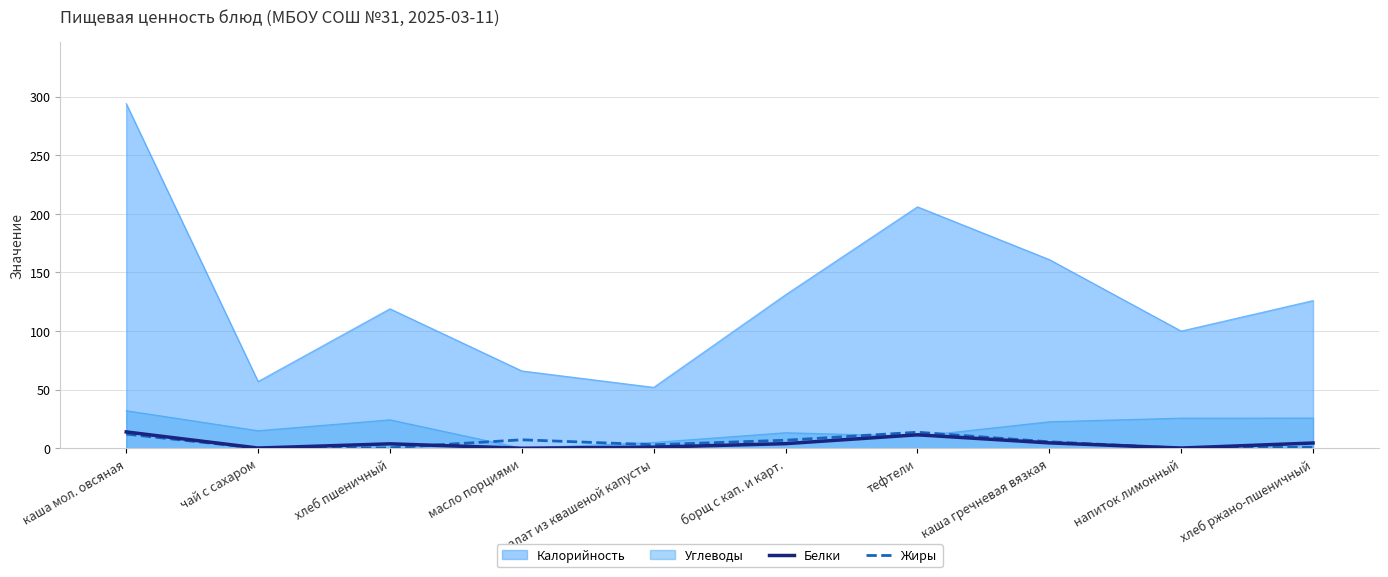

The Белки series shows 3.1 at каша гречневая вязкая. True or false?

False